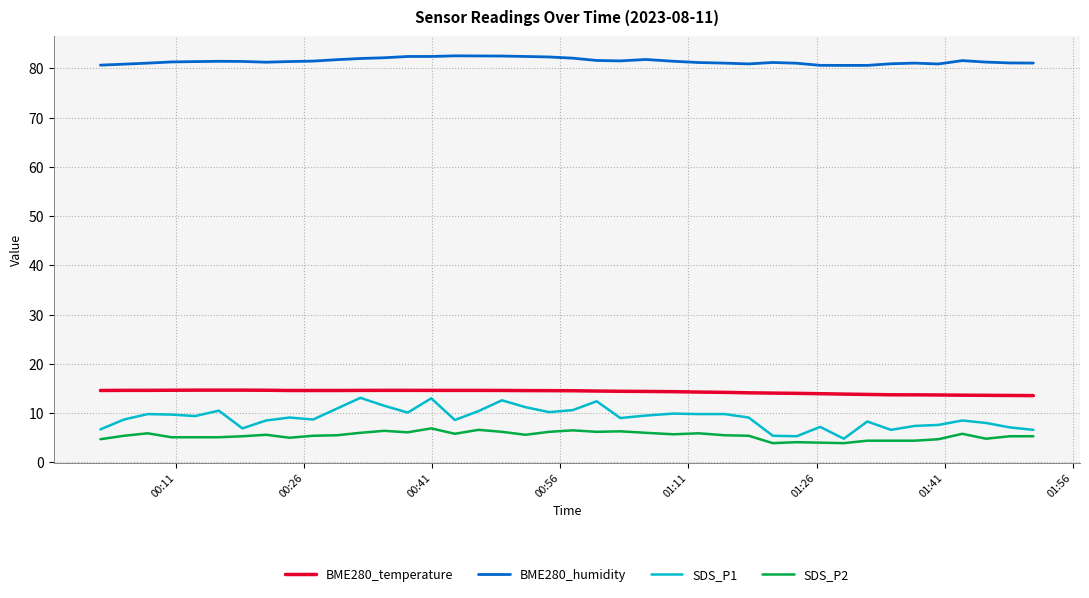

What is the maximum value for BME280_temperature?

14.7